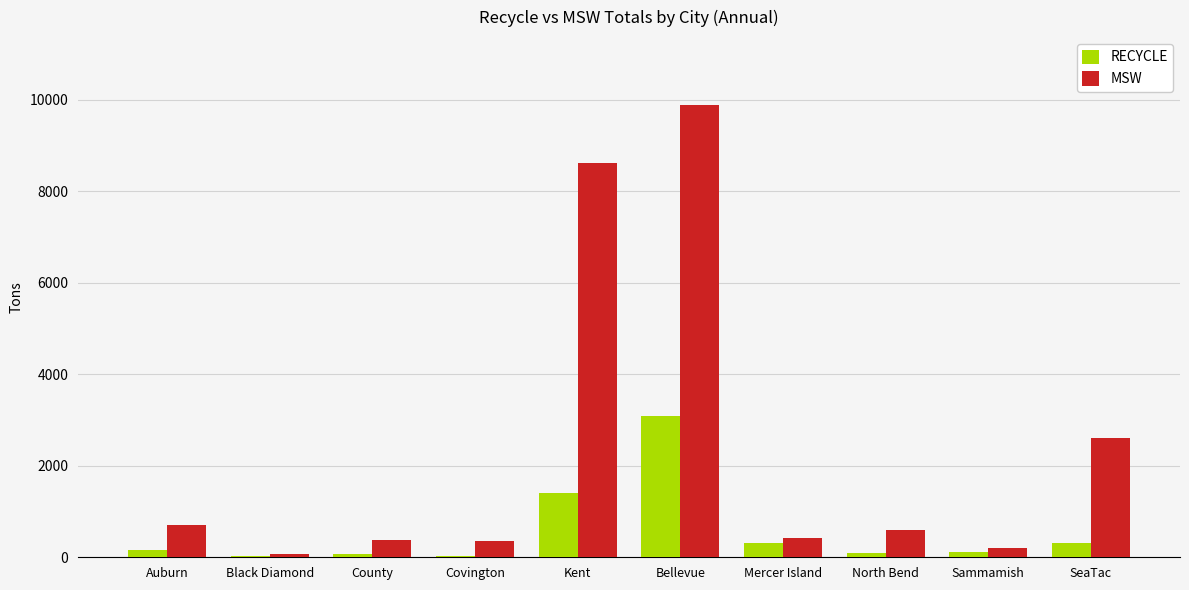

What is the average value of the RECYCLE series?

561.9